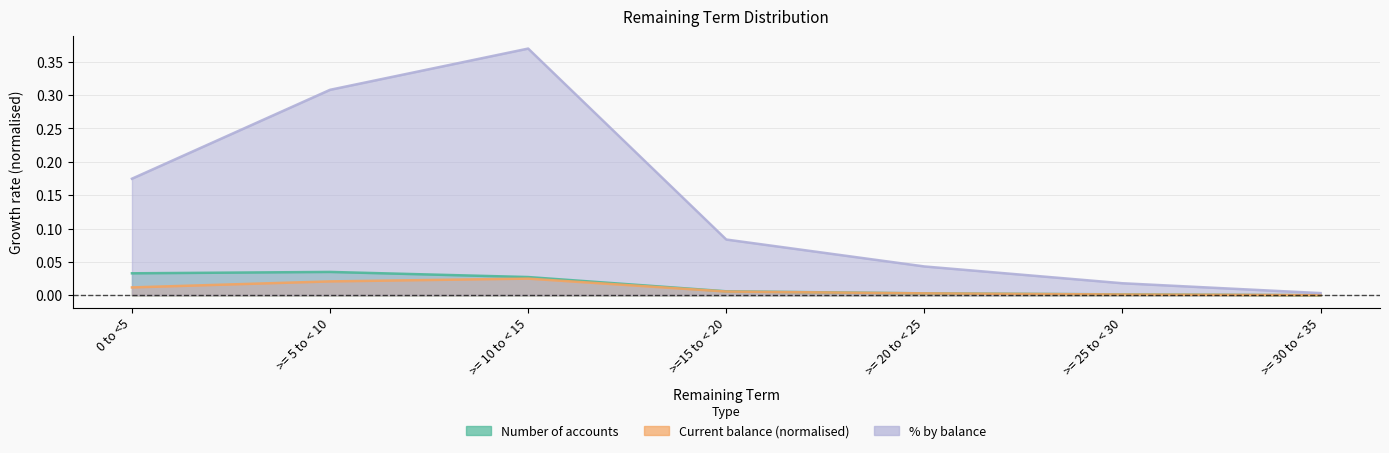

The Number of accounts series shows 0.0 at >=15 to < 20. True or false?

True